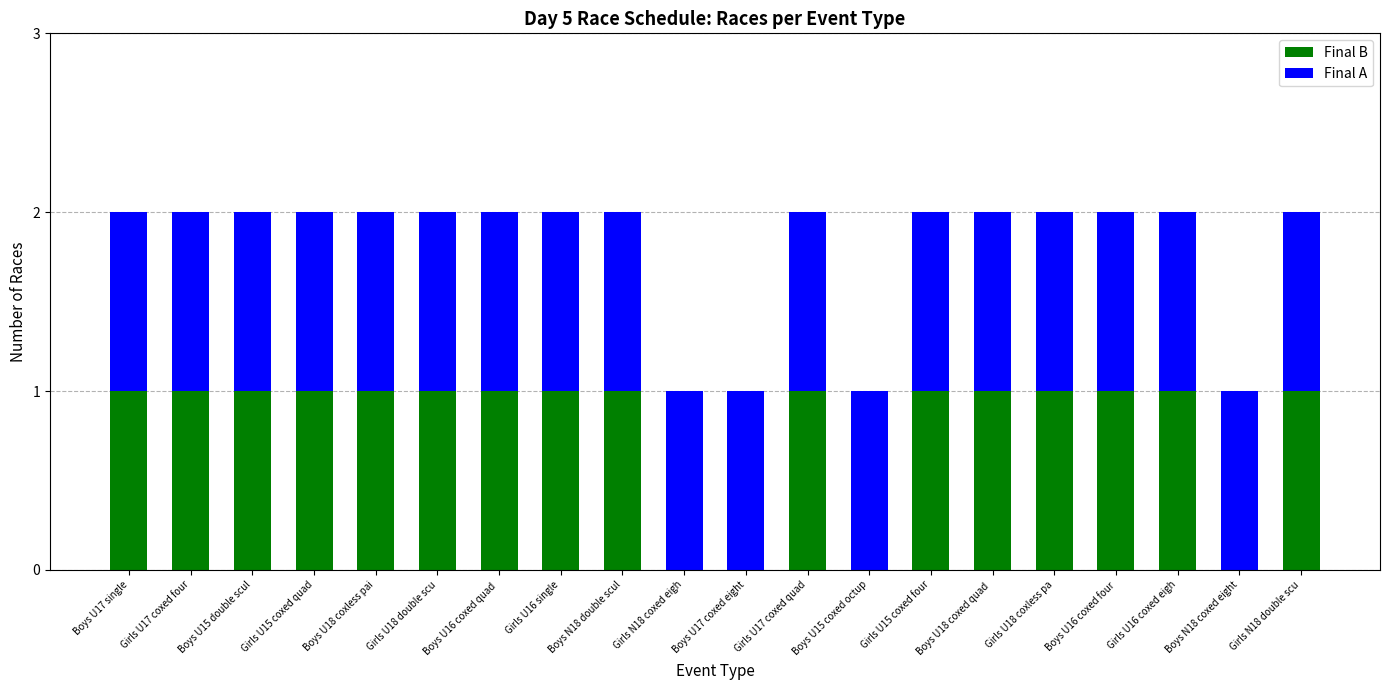

The Final B series shows 1 at Boys U16 coxed four. True or false?

True